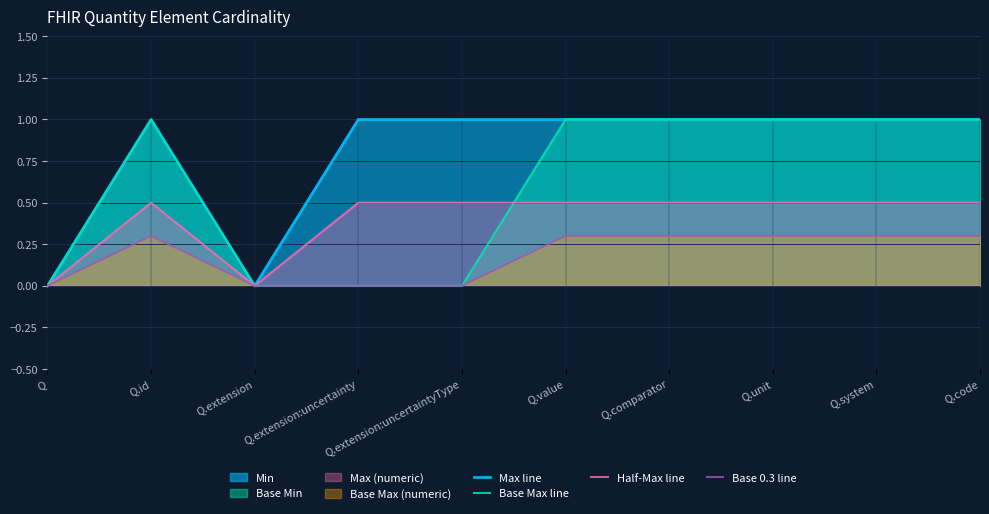

At which category does Base Max line reach its first local peak?

Q.id